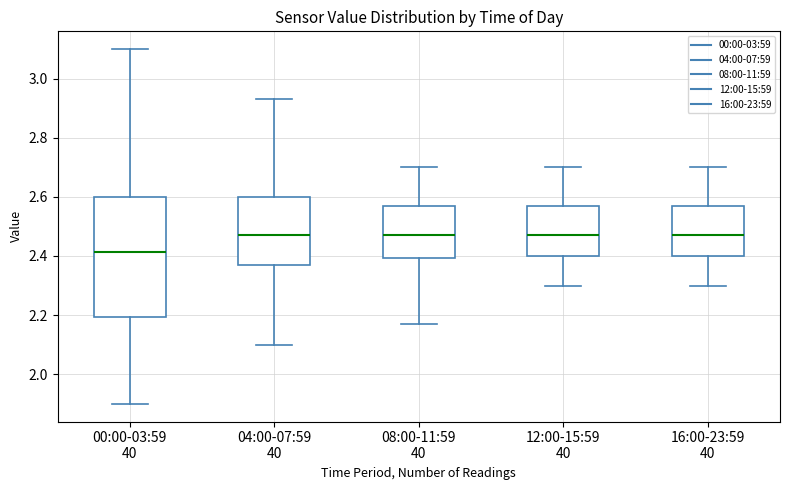

Reading left to right, transcribe this box plot: for each box, give where its median line is, the range the box spans, and where its two whiskers end, as read against the y-axis. The values are not printed on the chart, so give them approximately, as read against the axis.

00:00-03:59 40: median 2.42, box 2.20 to 2.60, whiskers 1.90 to 3.10
04:00-07:59 40: median 2.48, box 2.38 to 2.60, whiskers 2.10 to 2.94
08:00-11:59 40: median 2.48, box 2.40 to 2.58, whiskers 2.18 to 2.70
12:00-15:59 40: median 2.48, box 2.40 to 2.58, whiskers 2.30 to 2.70
16:00-23:59 40: median 2.48, box 2.40 to 2.58, whiskers 2.30 to 2.70